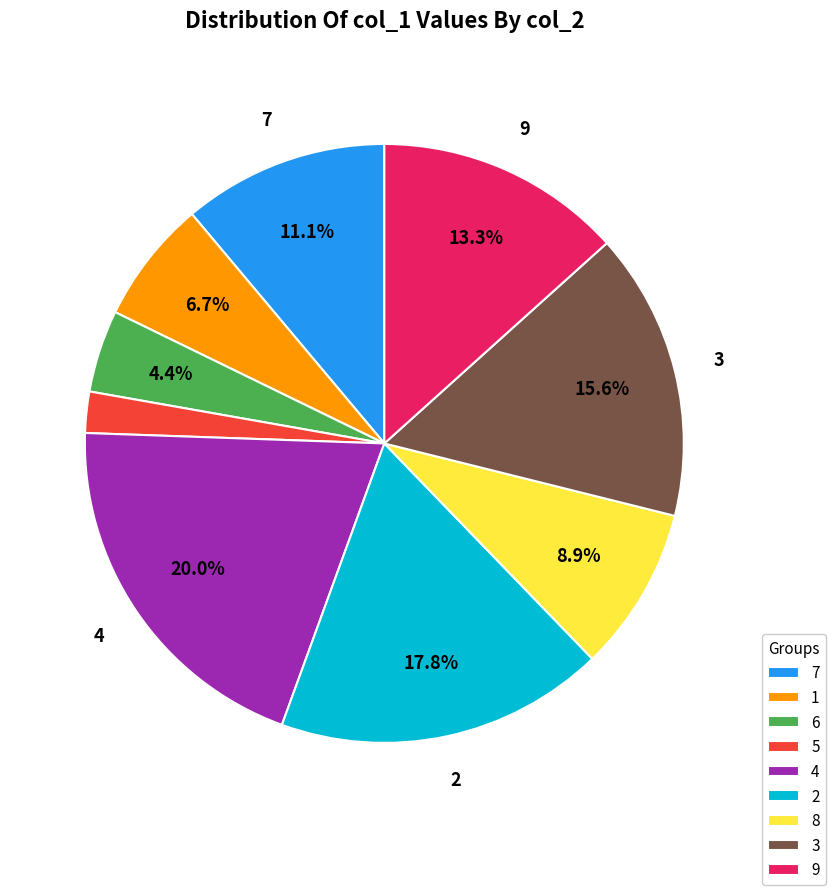

Between 2 and 1, which is larger?

2